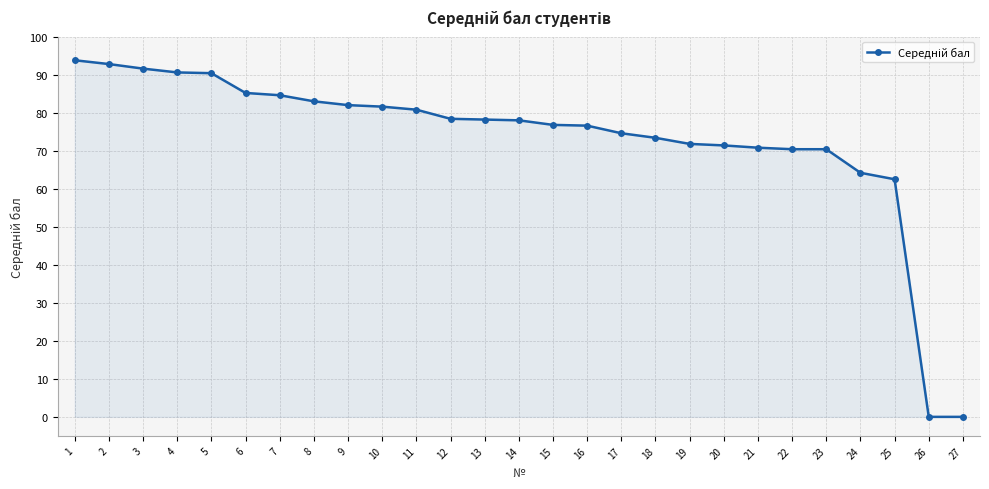

Does the chart have visible grid lines?

Yes